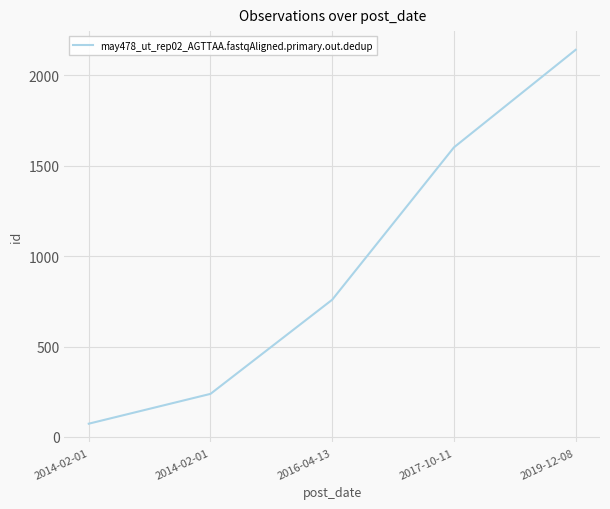

At which category does the chart reach its minimum across all series?

2014-02-01